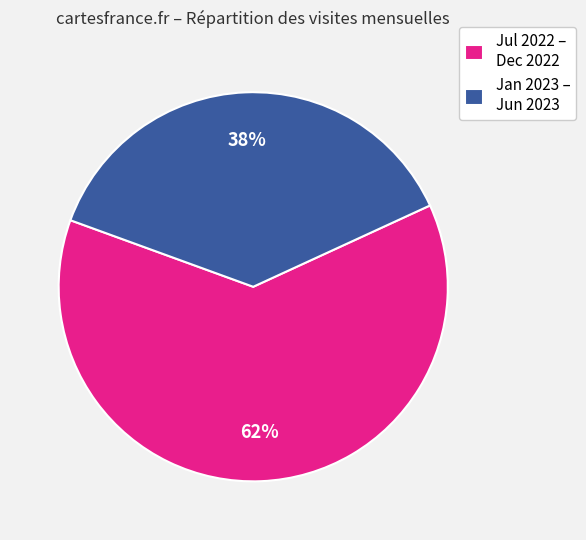

What is the largest slice in the pie chart?

Jul 2022 – Dec 2022